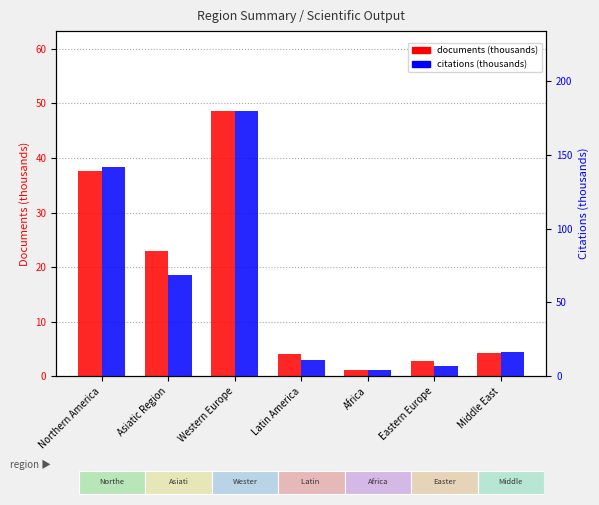

Reading left to right, extract all data points from this chart.

documents (thousands): Northern America=37.7	Asiatic Region=23.0	Western Europe=48.7	Latin America=4.0	Africa=1.1	Eastern Europe=2.8	Middle East=4.2
citations (thousands): Northern America=141.8	Asiatic Region=68.4	Western Europe=179.7	Latin America=10.9	Africa=4.5	Eastern Europe=7.1	Middle East=16.4